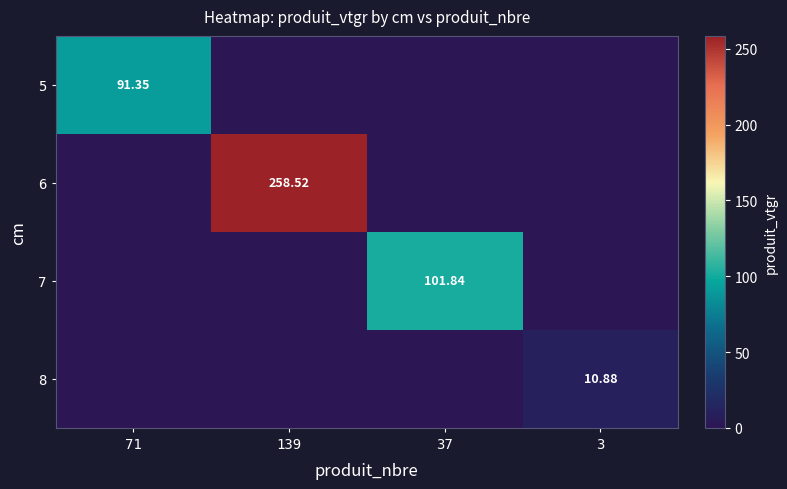

What is the sum of the 7 values at 3 and 37?

101.8